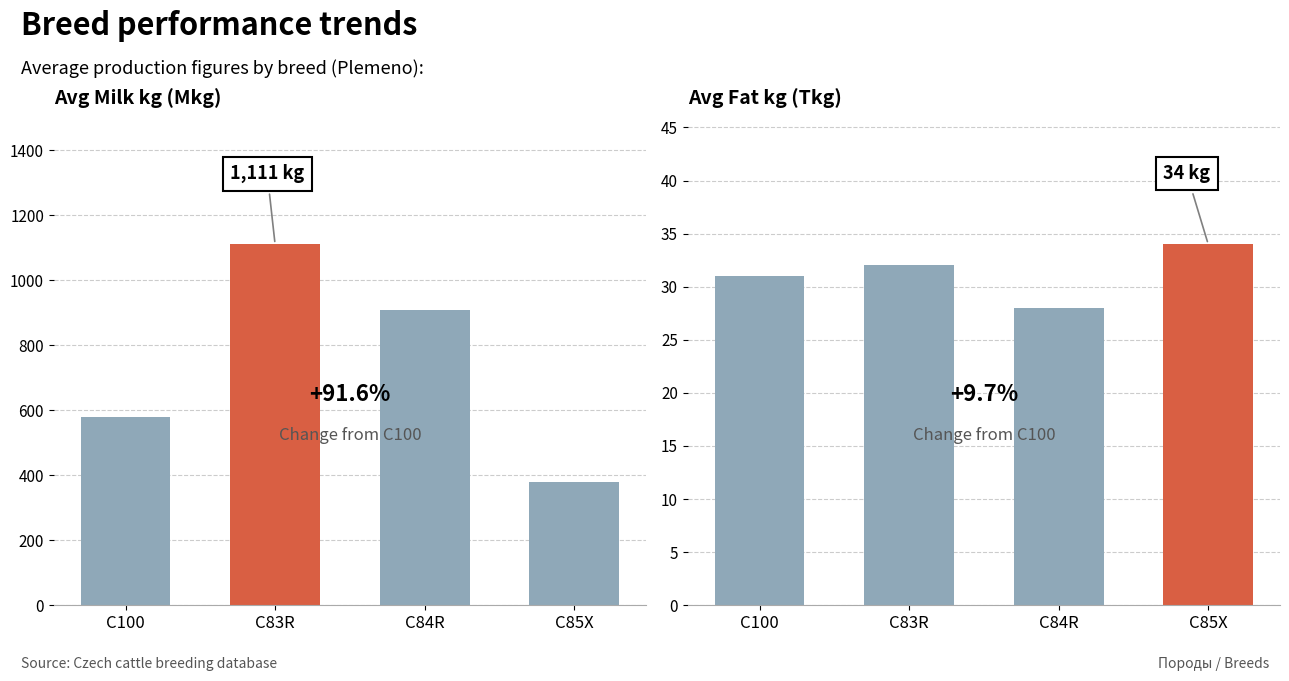

Which series has the largest range (max minus min)?

Avg Mkg